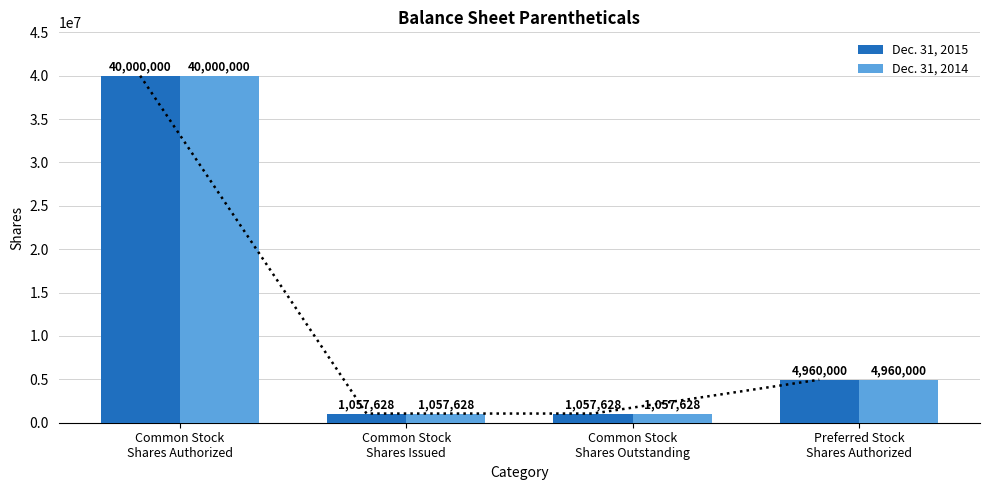

At how many categories does at least one series exceed 14090957?

1